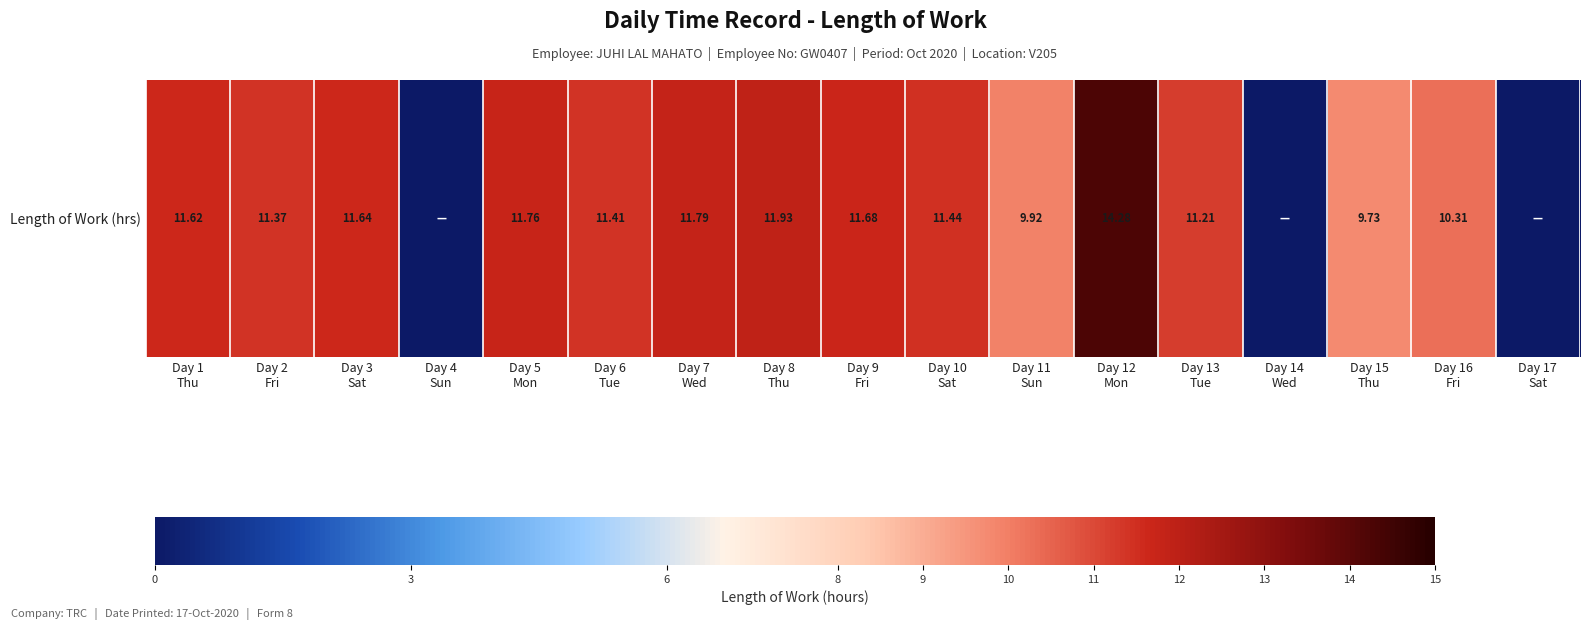

Which label corresponds to the largest value in the chart?

Day 12
Mon